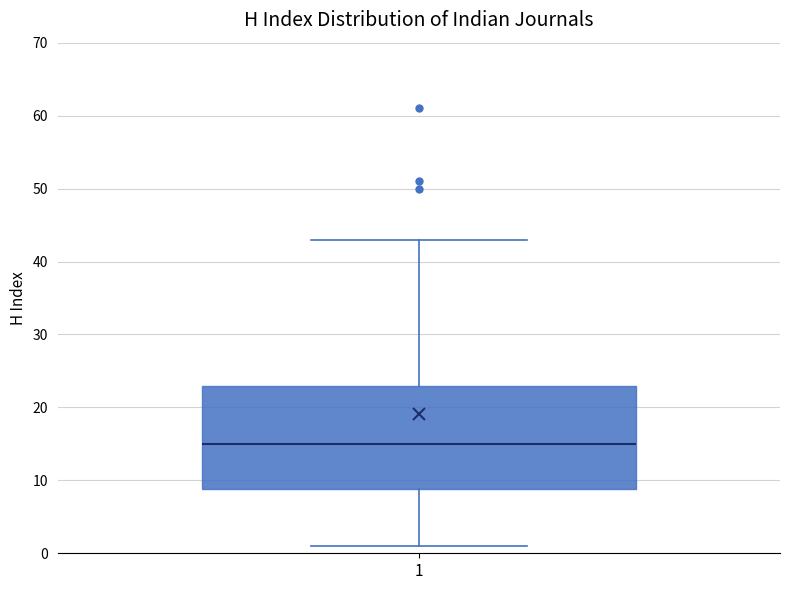

Transcribe this box plot: give where the median line is, the range the box spans, and where the two whiskers end, as read against the y-axis. The values are not printed on the chart, so give them approximately, as read against the axis.

median 15, box 9 to 23, whiskers 1 to 43